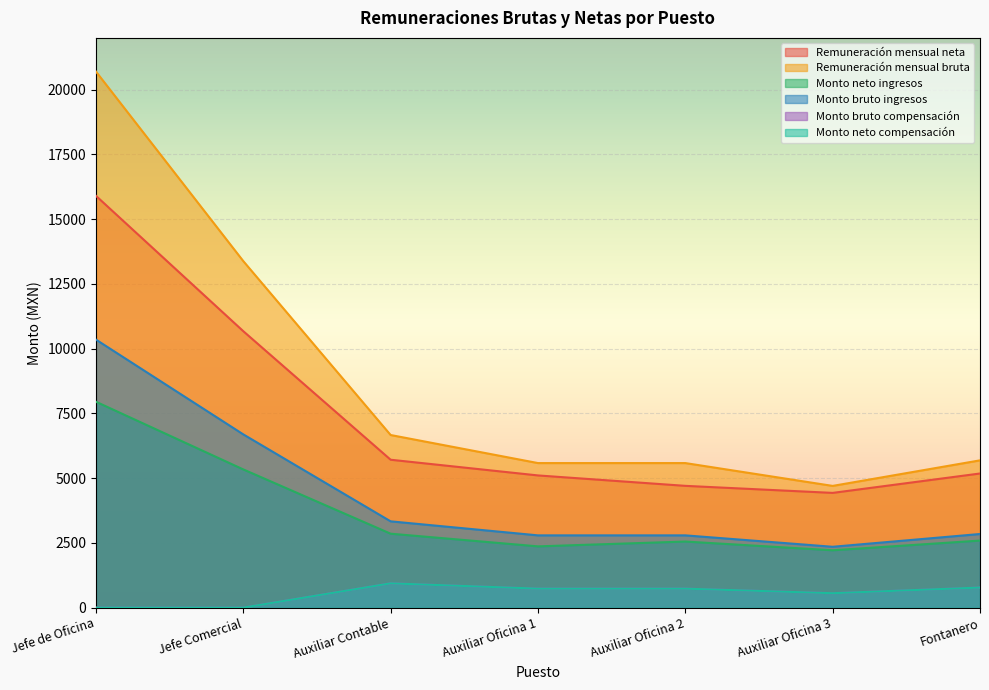

True or false: Remuneración mensual neta and Monto neto compensación intersect in this chart.

False